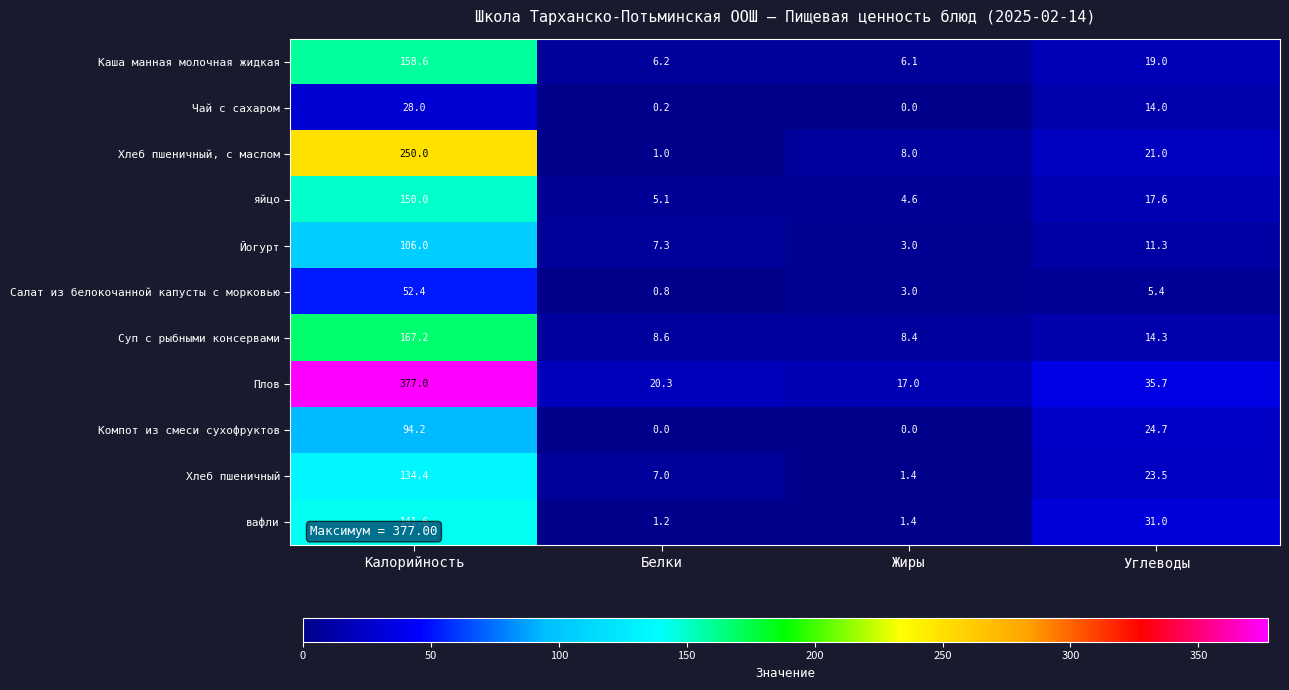

Which series has the largest range (max minus min)?

Плов